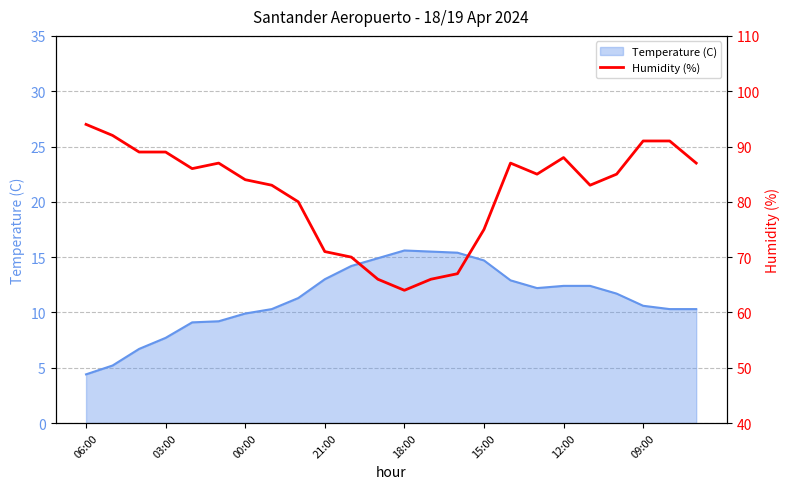

What is the highest value of the Temperature (C) series?

15.6